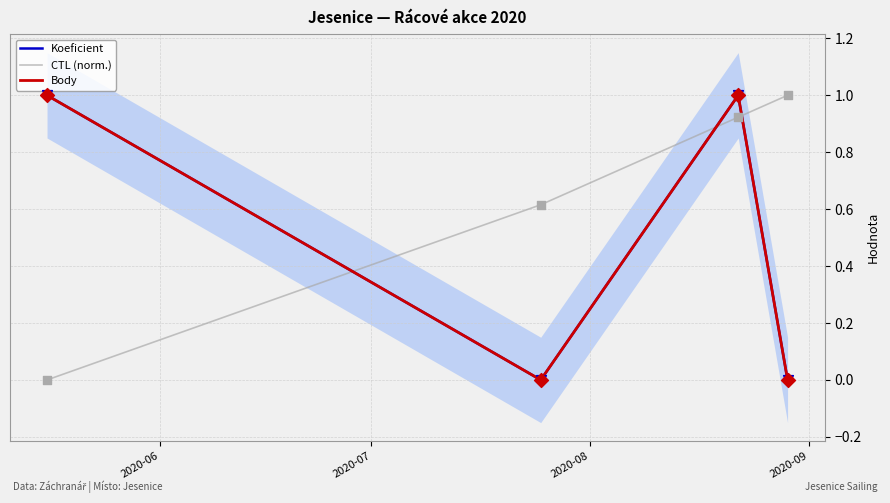

At how many categories does at least one series exceed 0?

4